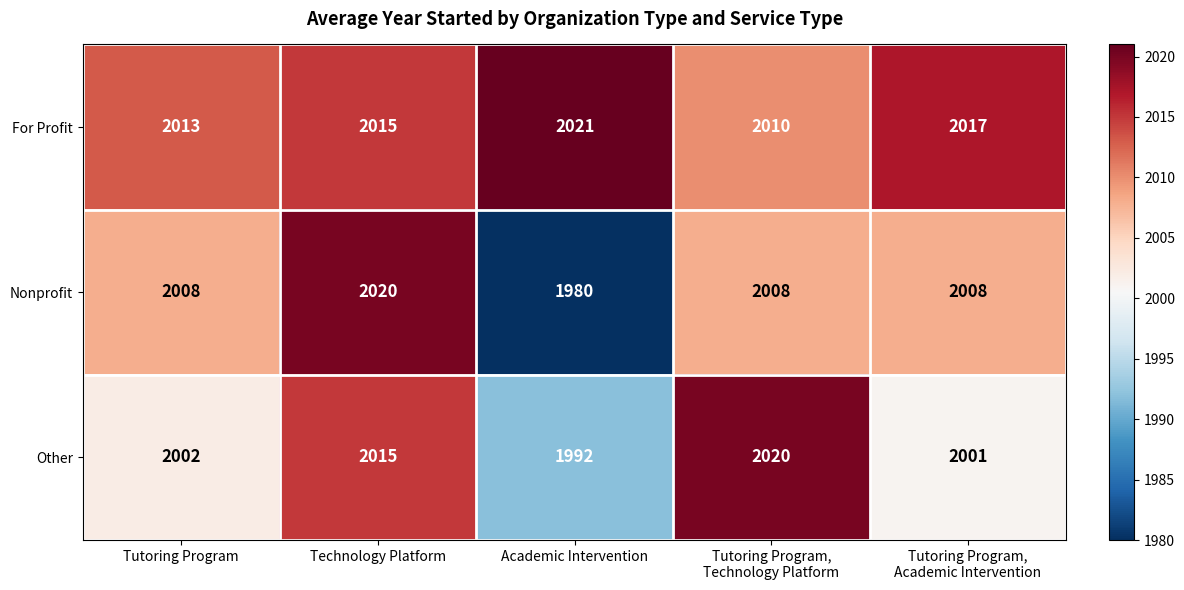

At Academic Intervention, list the series in order from smallest to largest.

Nonprofit, Other, For Profit